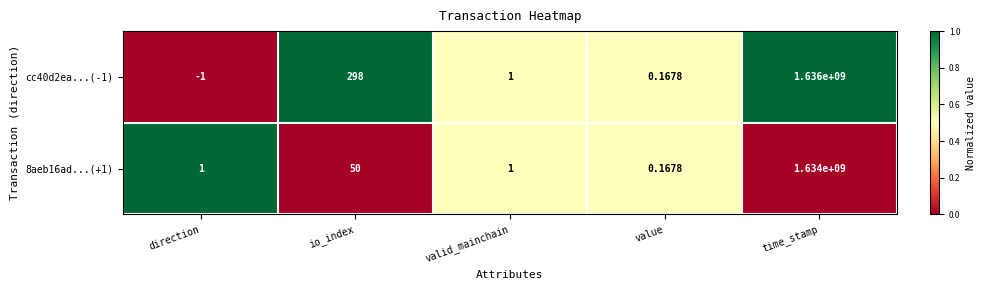

Where is cc40d2ea...(-1) nearest to the value 817999999?

io_index